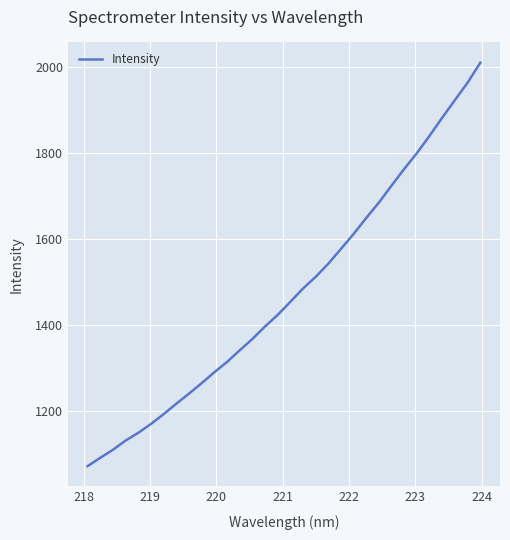

Is this an area chart (filled region under the line)?

No